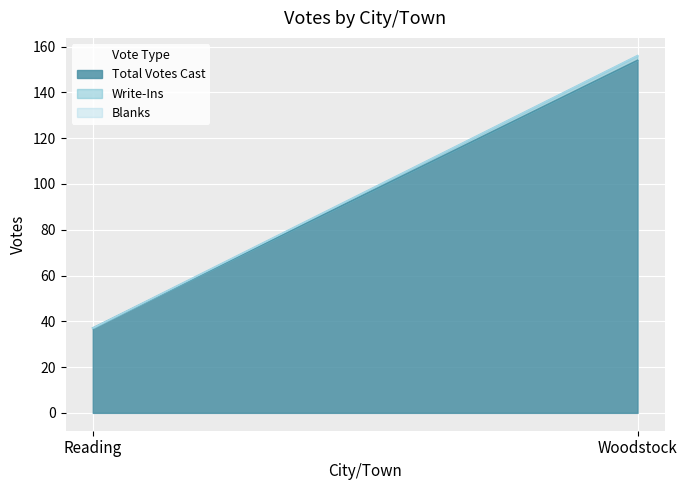

How many lines are shown in the chart?

3